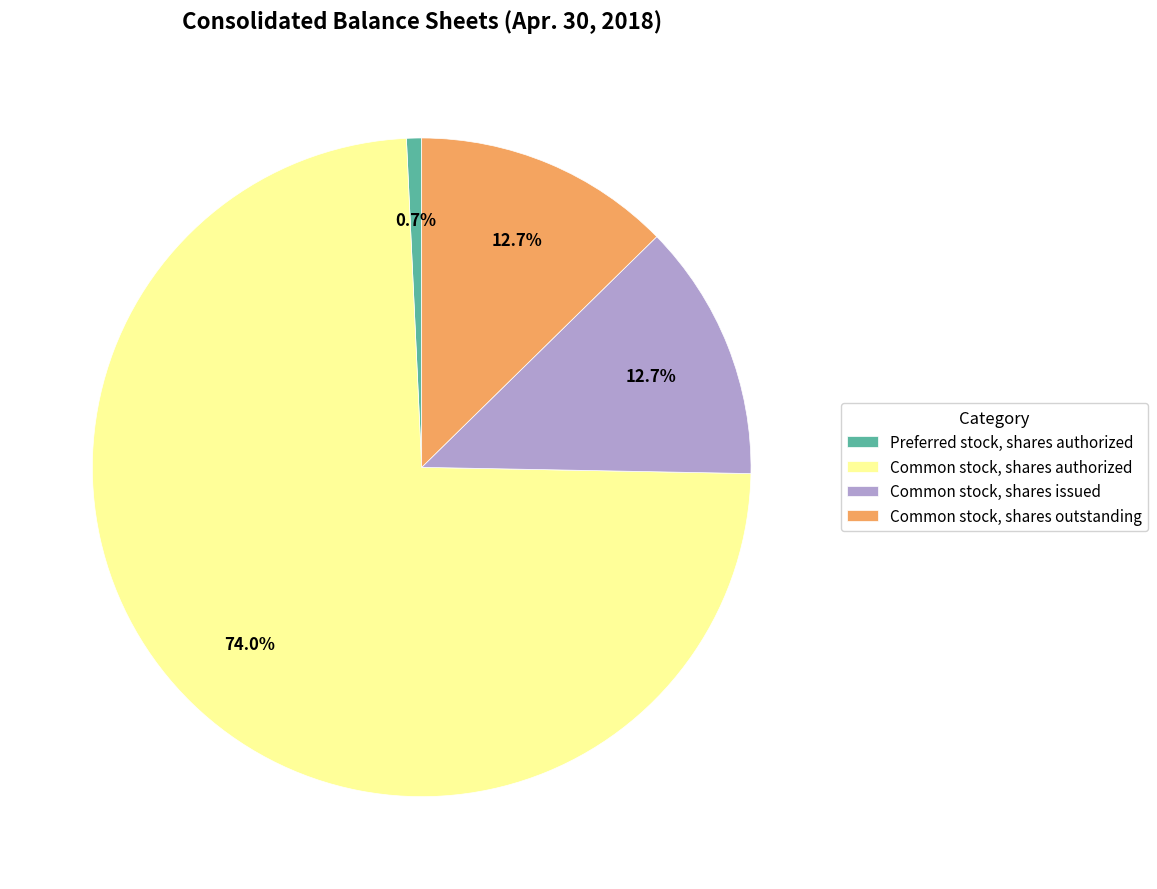

Between Common stock, shares authorized and Common stock, shares issued, which is larger?

Common stock, shares authorized